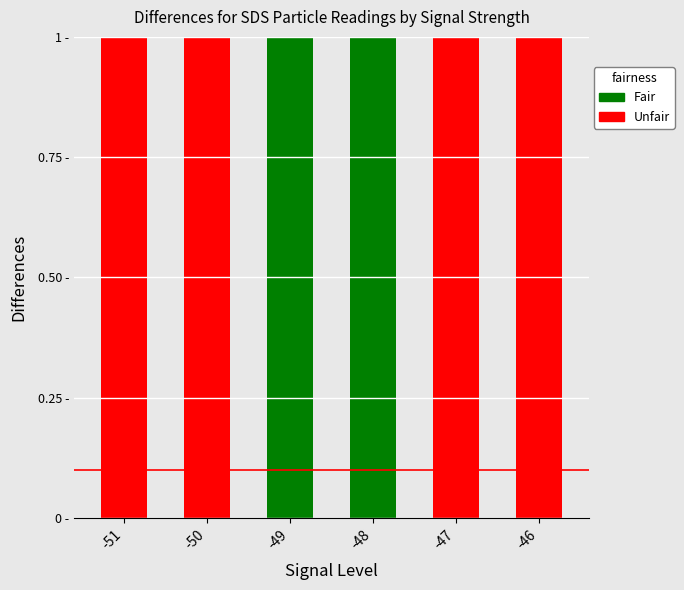

How many bars are there in total?

6